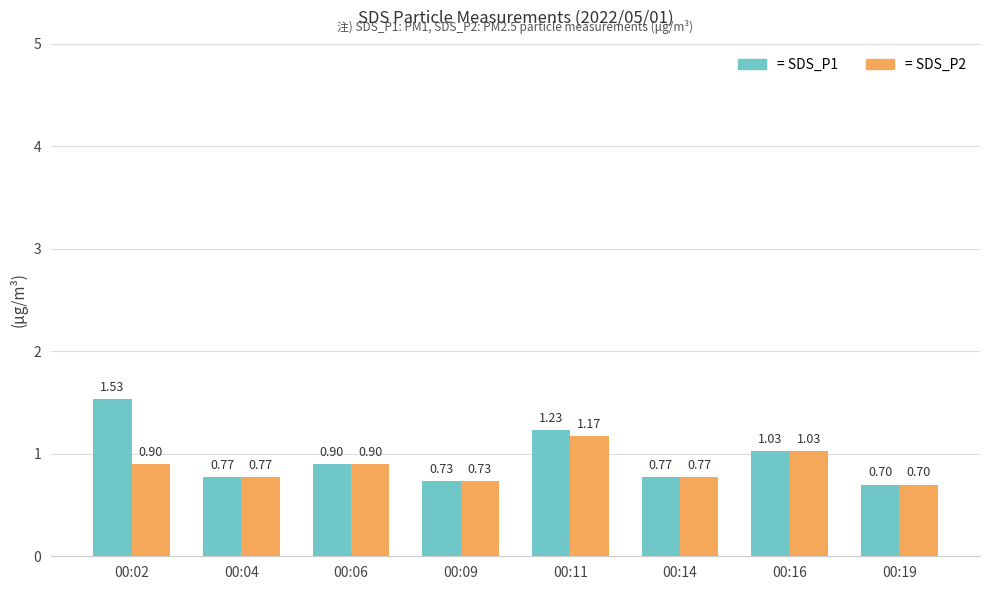

At which category is the sum across all series the highest?

00:02